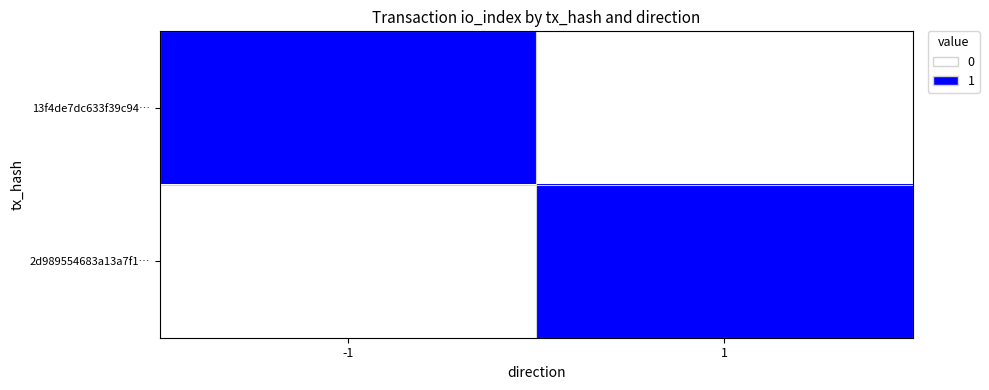

Rank the series by their maximum value, from highest to lowest.

13f4de7dc633f39c94…, 2d989554683a13a7f1…